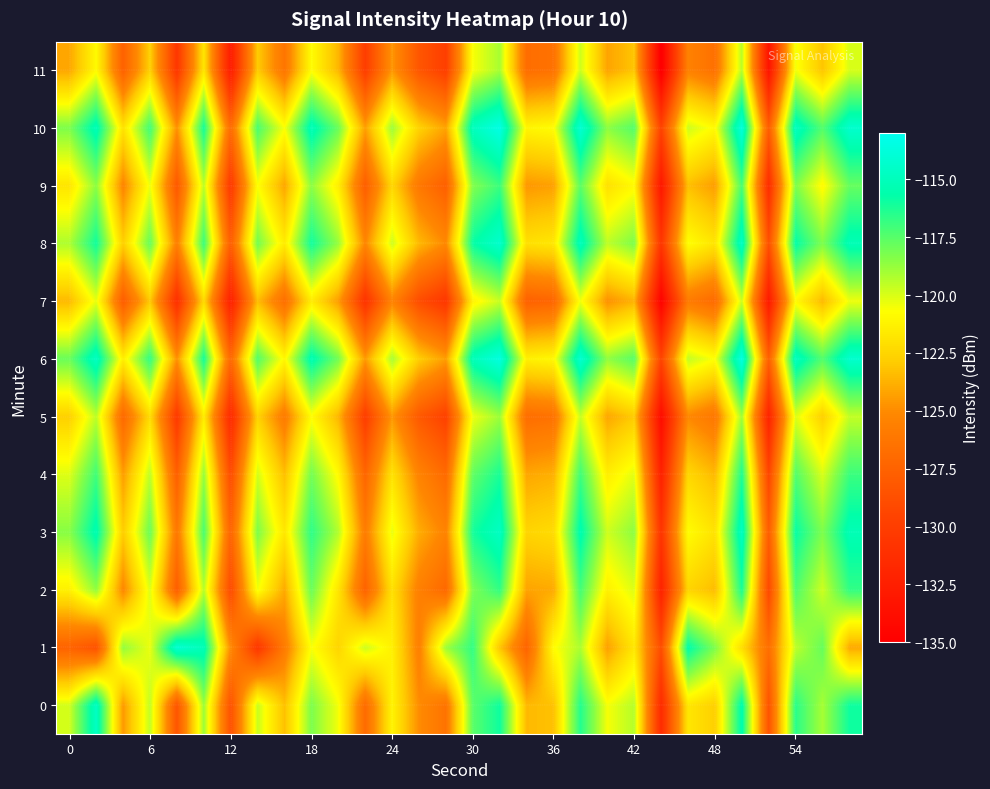

What is the maximum value shown in the chart?

-113.4